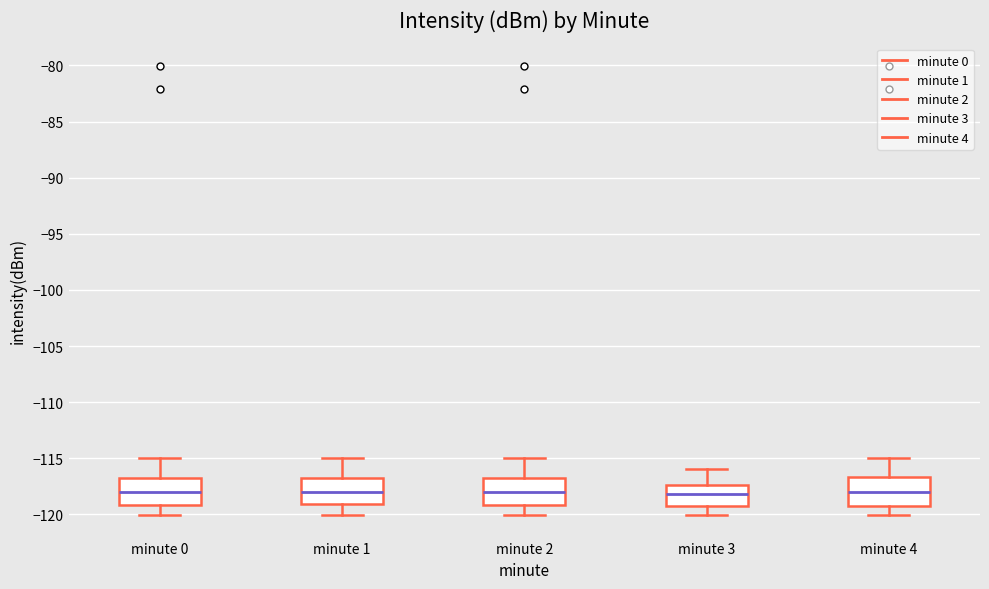

Where does the median line of the box for minute 3 sit on the y-axis? The values are not printed on the chart, so give them approximately, as read against the axis.

-118.0